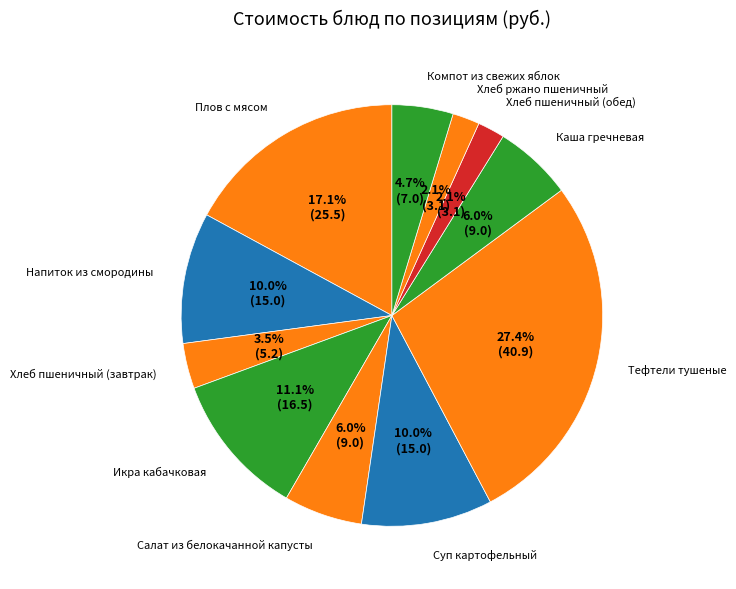

Approximately how many times larger is the value at Тефтели тушеные compared to Плов с мясом?

1.6